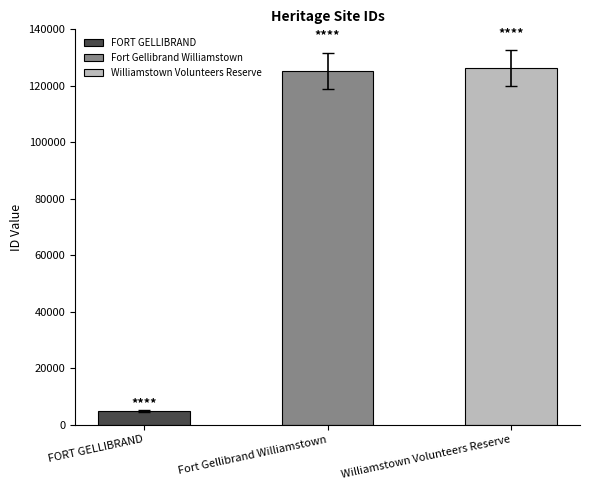

How many data points are less than 125286?

1